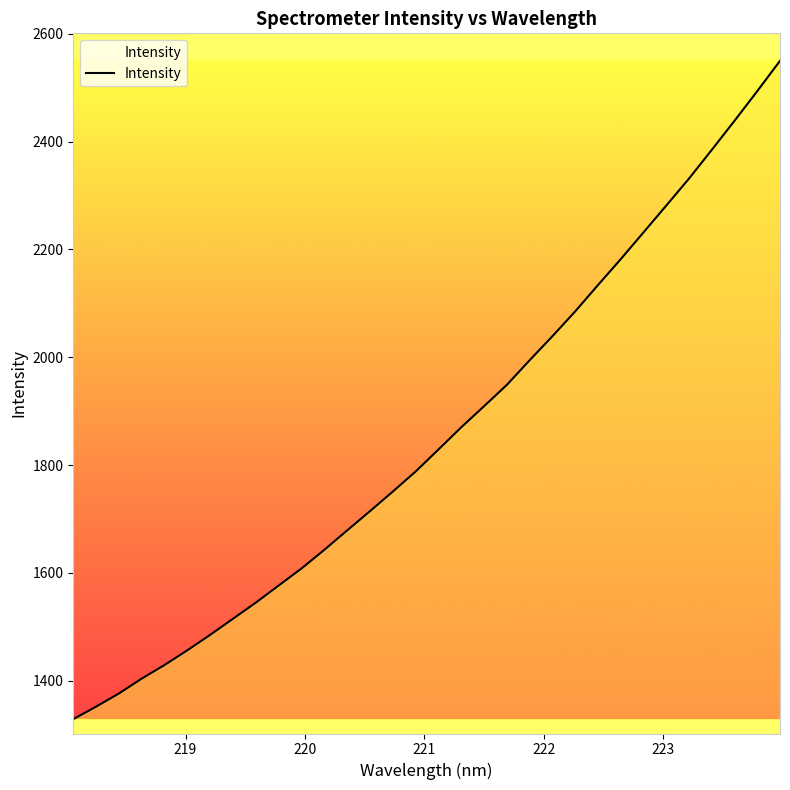

What is the greatest value displayed?

2549.9